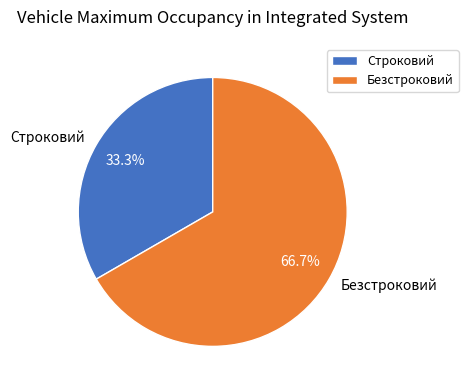

What portion of the pie excludes Безстроковий?

33.3%